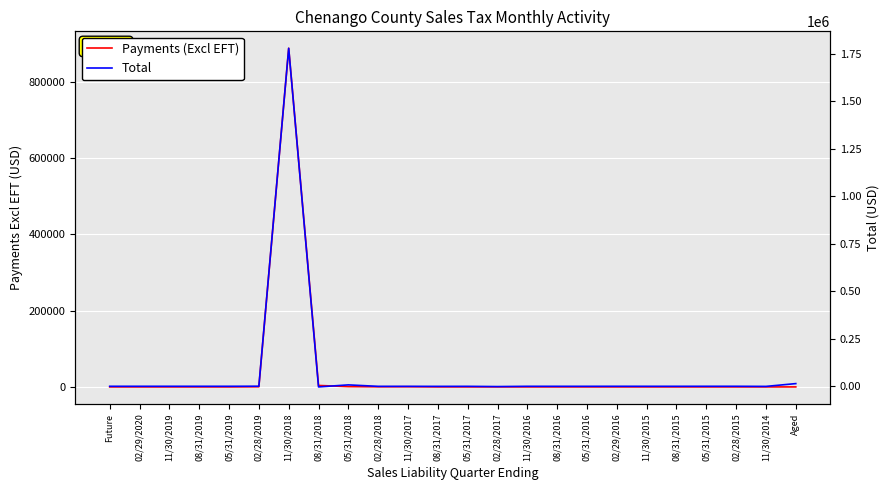

Between 11/30/2018 and Aged, which series saw the biggest shift?

Total